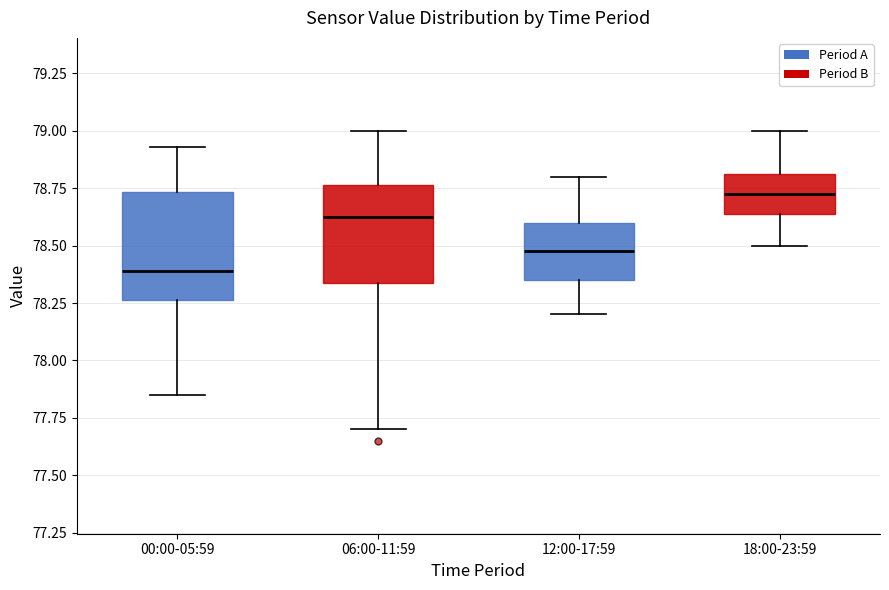

Which box has the highest median line?

18:00-23:59